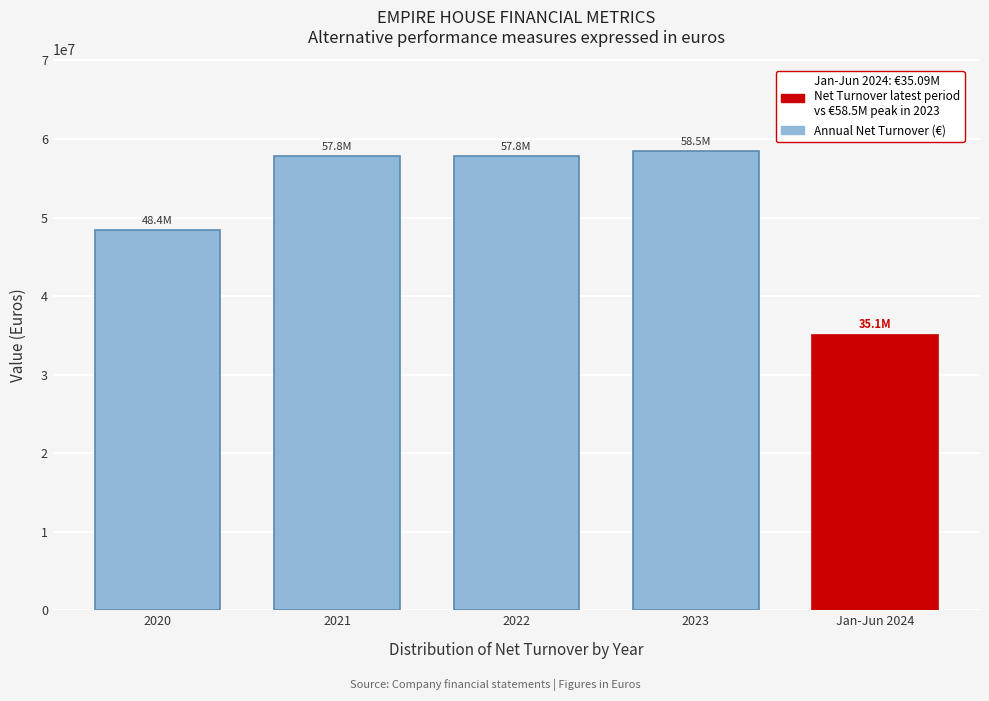

What is the average value?

51522705.9